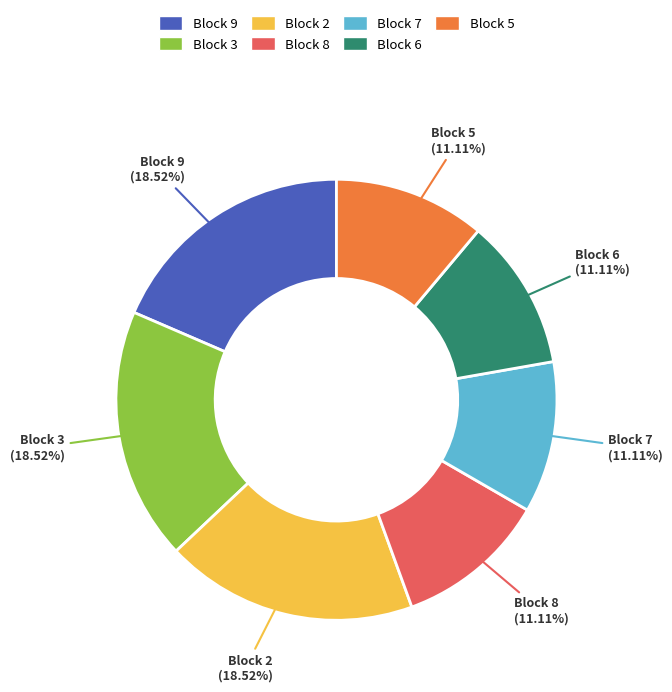

Is there any slice that represents more than half of the pie?

No